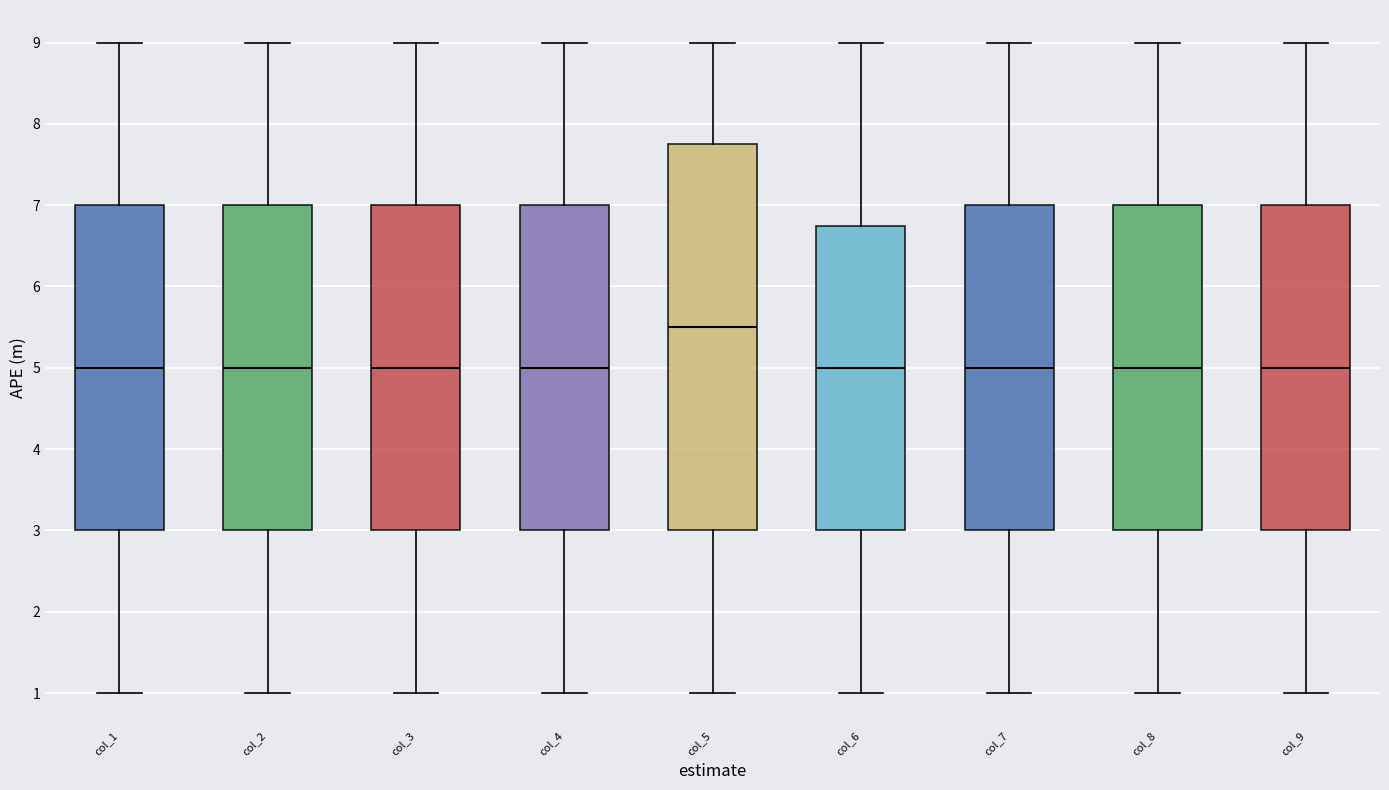

Comparing the boxes themselves (not the whiskers), which one is the tallest?

col_5